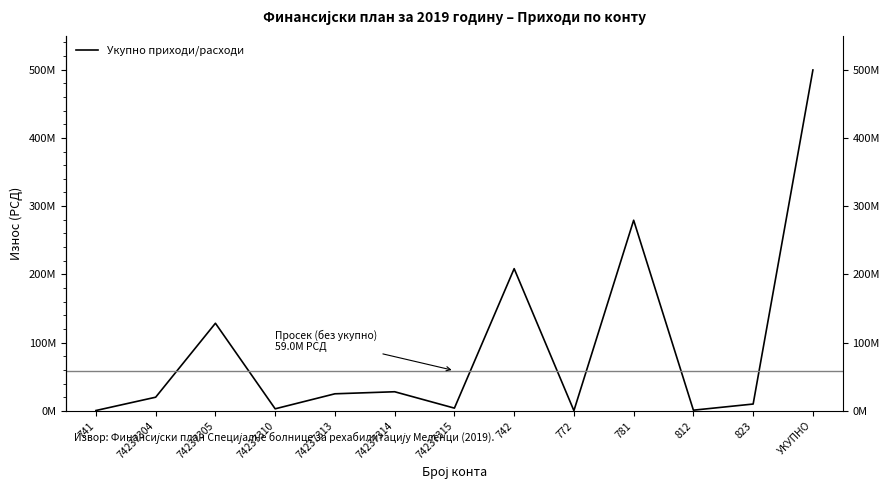

What is the average value?

92872319